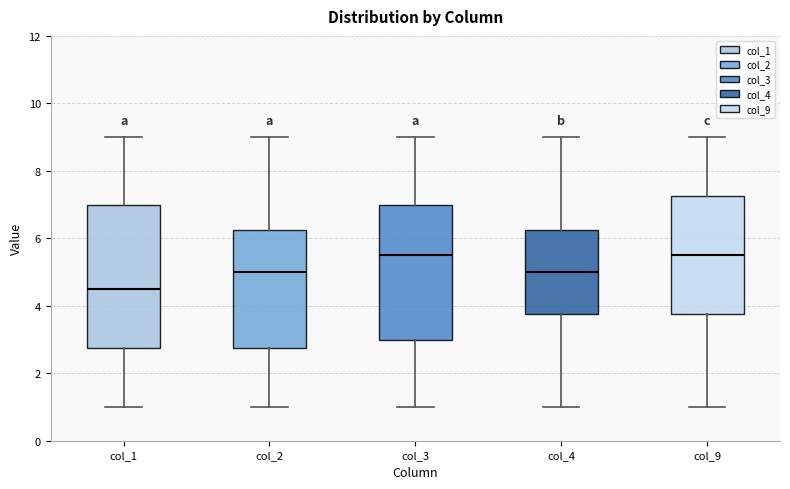

Comparing the boxes themselves (not the whiskers), which one is the tallest?

col_1